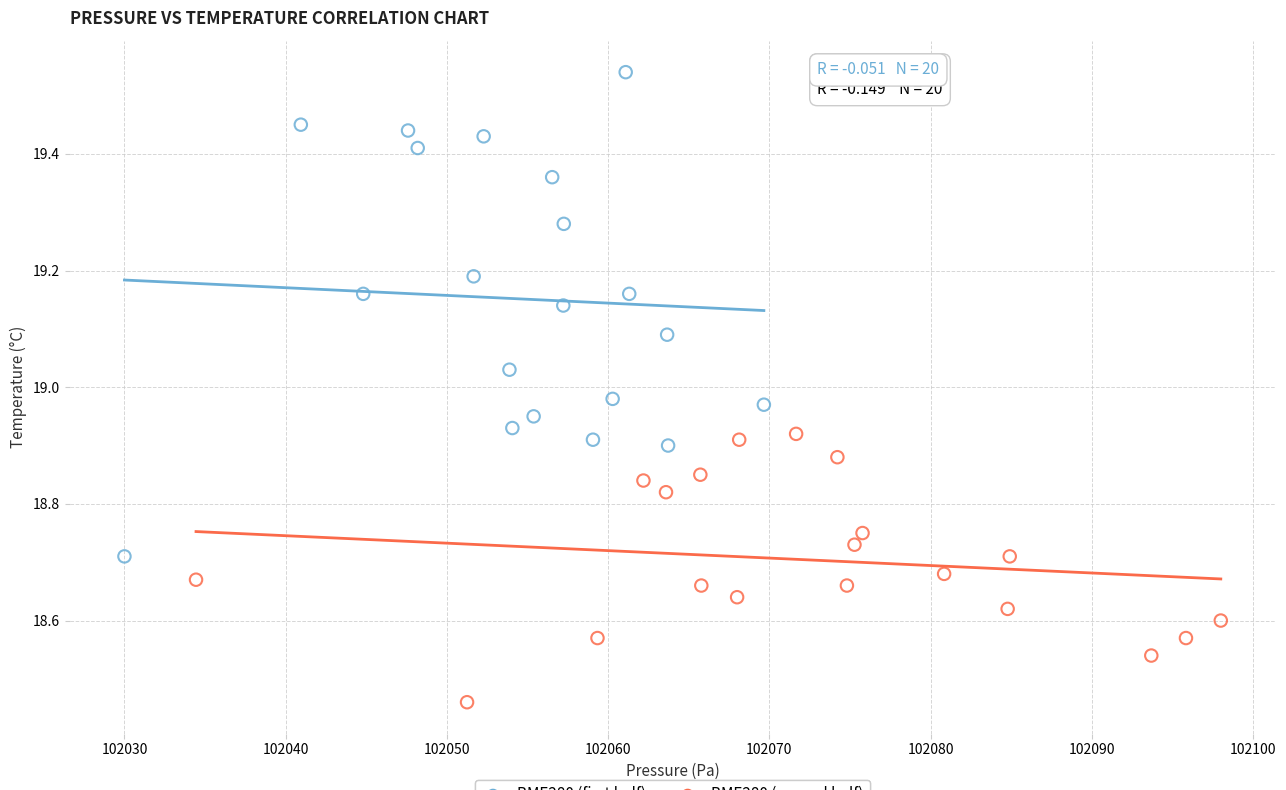

Which series reaches the minimum Y coordinate?

BME280 (second half)